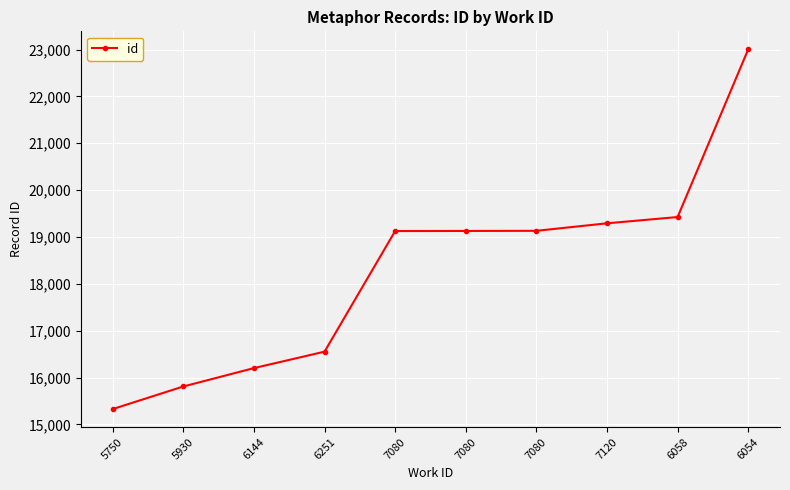

Reading left to right, extract all data points from this chart.

15327	15809	16201	16552	19126	19128	19131	19291	19425	23004